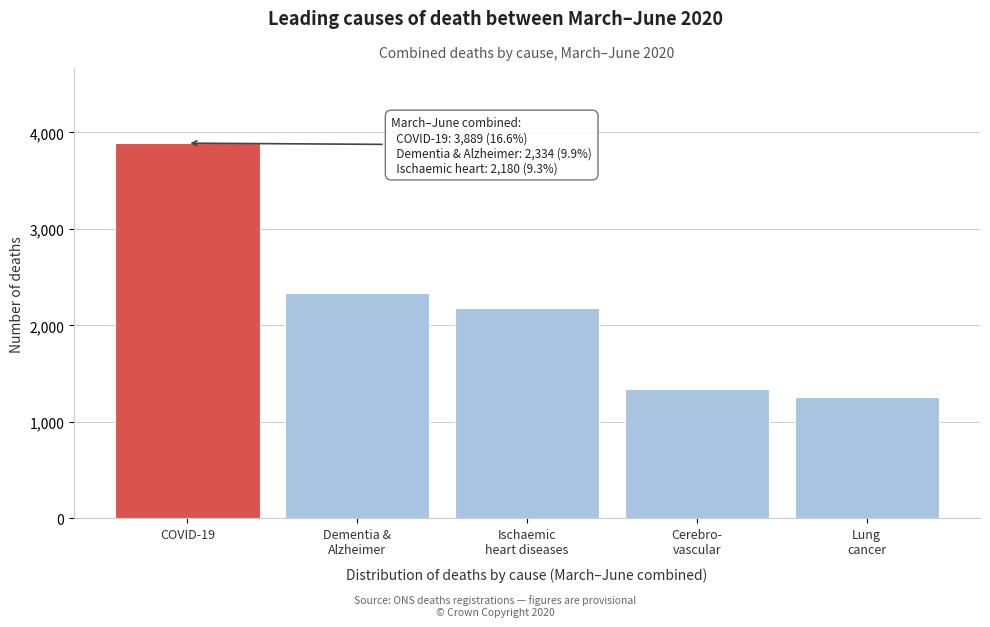

Reading left to right, transcribe all the data shown in this chart.

3889	2334	2180	1345	1262